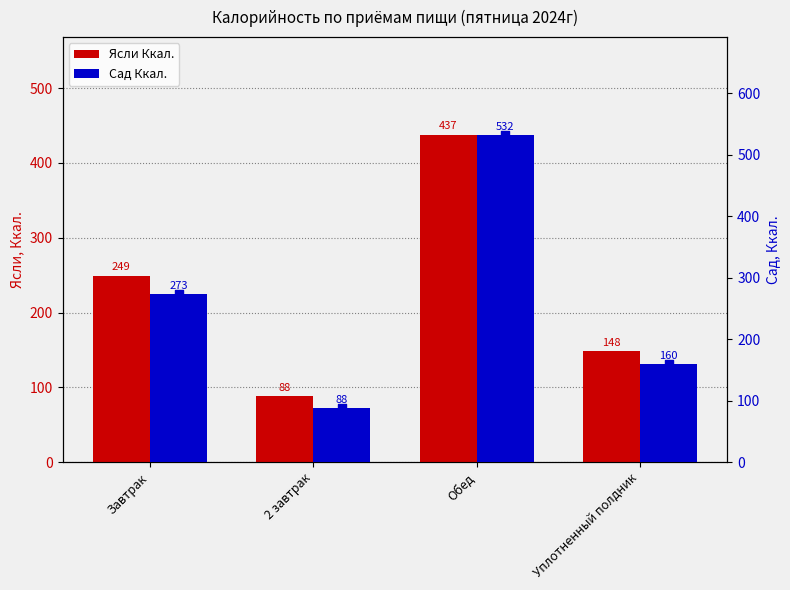

Which series reaches the maximum Y coordinate?

Сад Ккал.